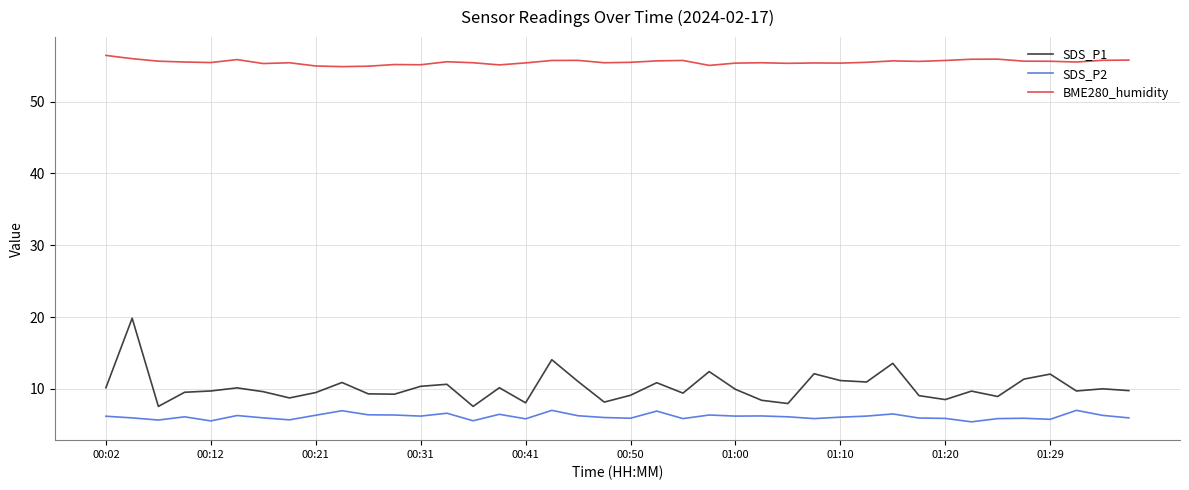

Which series has the largest total across all categories?

BME280_humidity